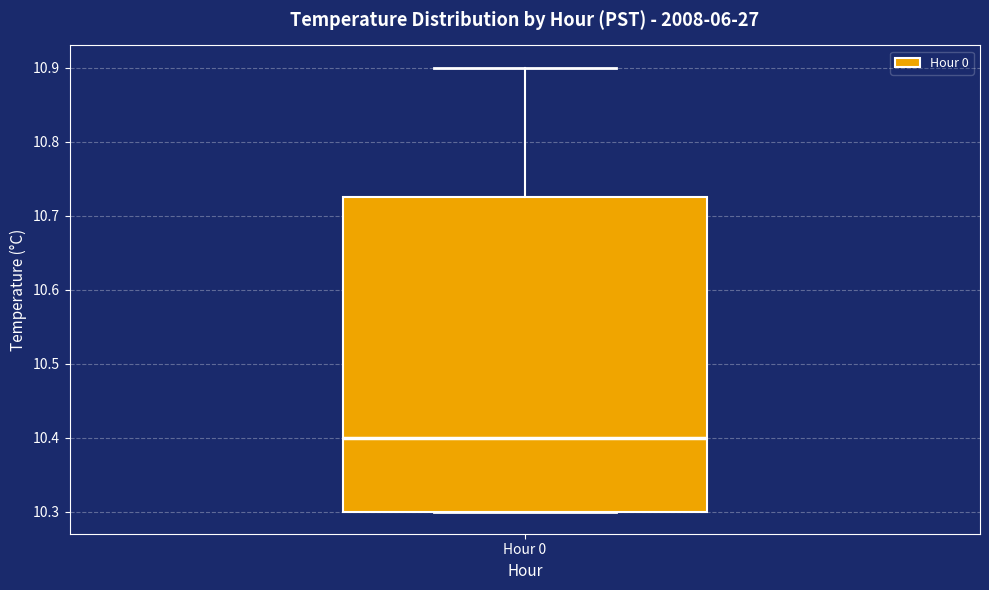

Read this box plot against the y-axis: the position of the median line, the range covered by the box, and the ends of both whiskers. The values are not printed on the chart, so give them approximately, as read against the axis.

median 10.40, box 10.30 to 10.73, whiskers 10.30 to 10.90